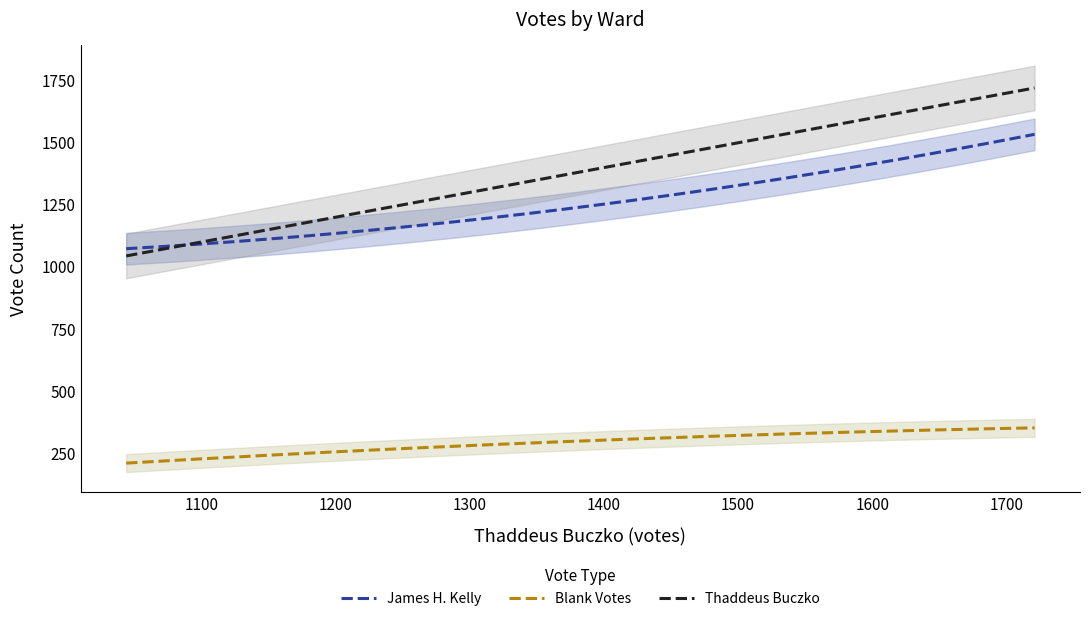

List the series in order of their peak value, highest first.

Thaddeus Buczko, James H. Kelly, Blank Votes